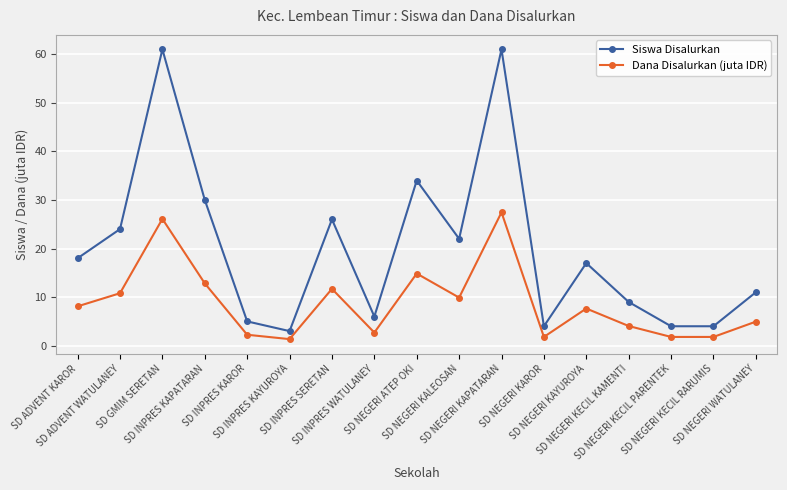

What is the difference between the maximum and minimum values in the Siswa Disalurkan series?

58.0